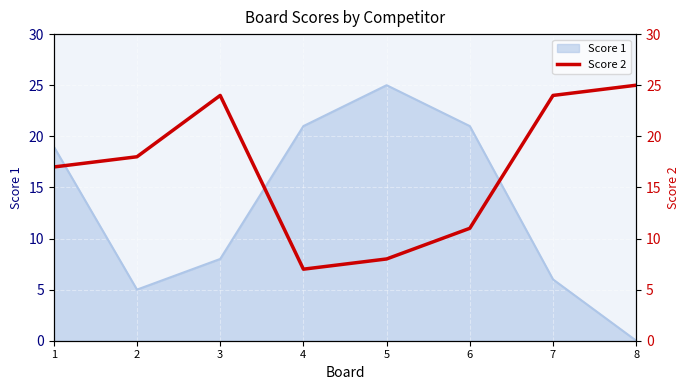

List the labels in order of value, smallest first.

4, 5, 6, 1, 2, 3, 7, 8